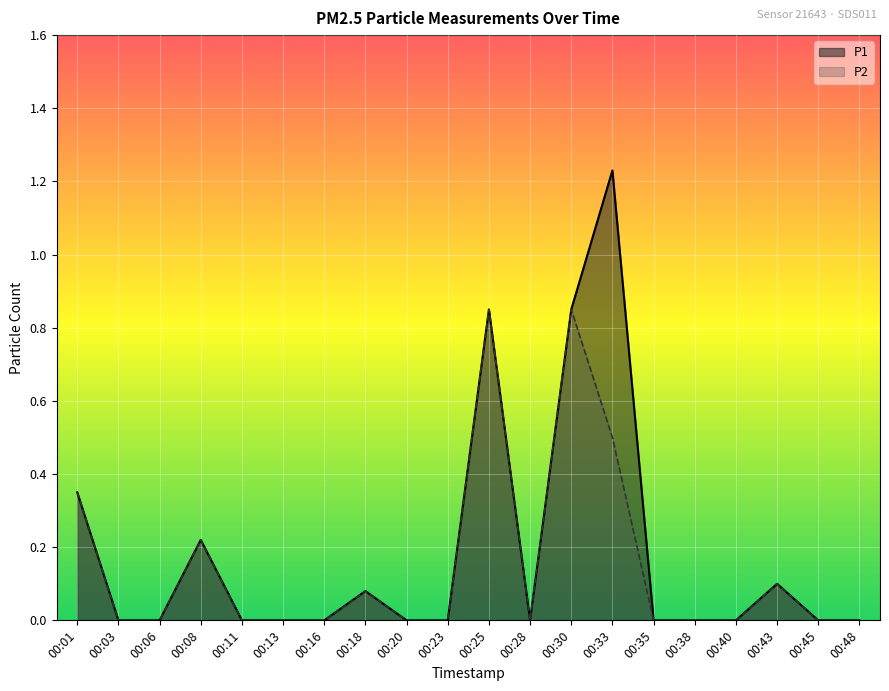

Rank the series at 00:35 from highest to lowest value.

P1, P2